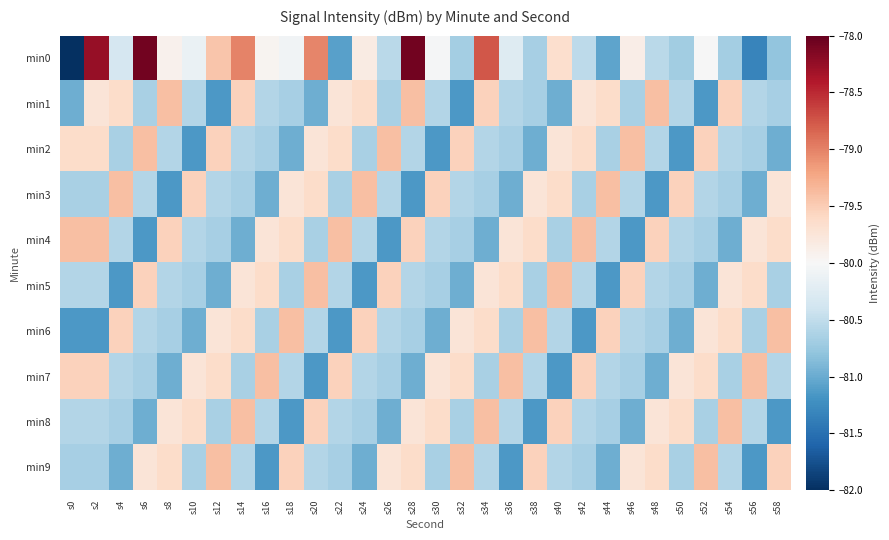

Which has a higher value, s46 or s2?

s2